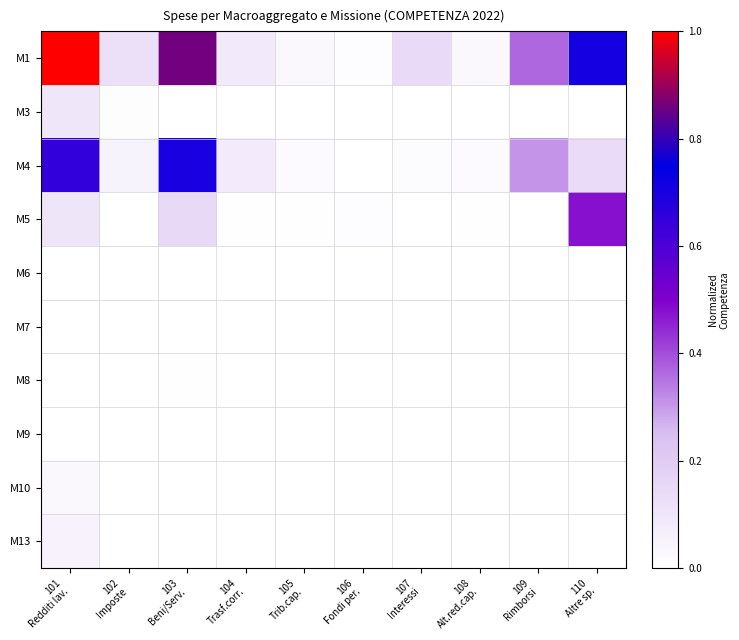

What is the spread (max minus min) of values at 102
Imposte?

0.1